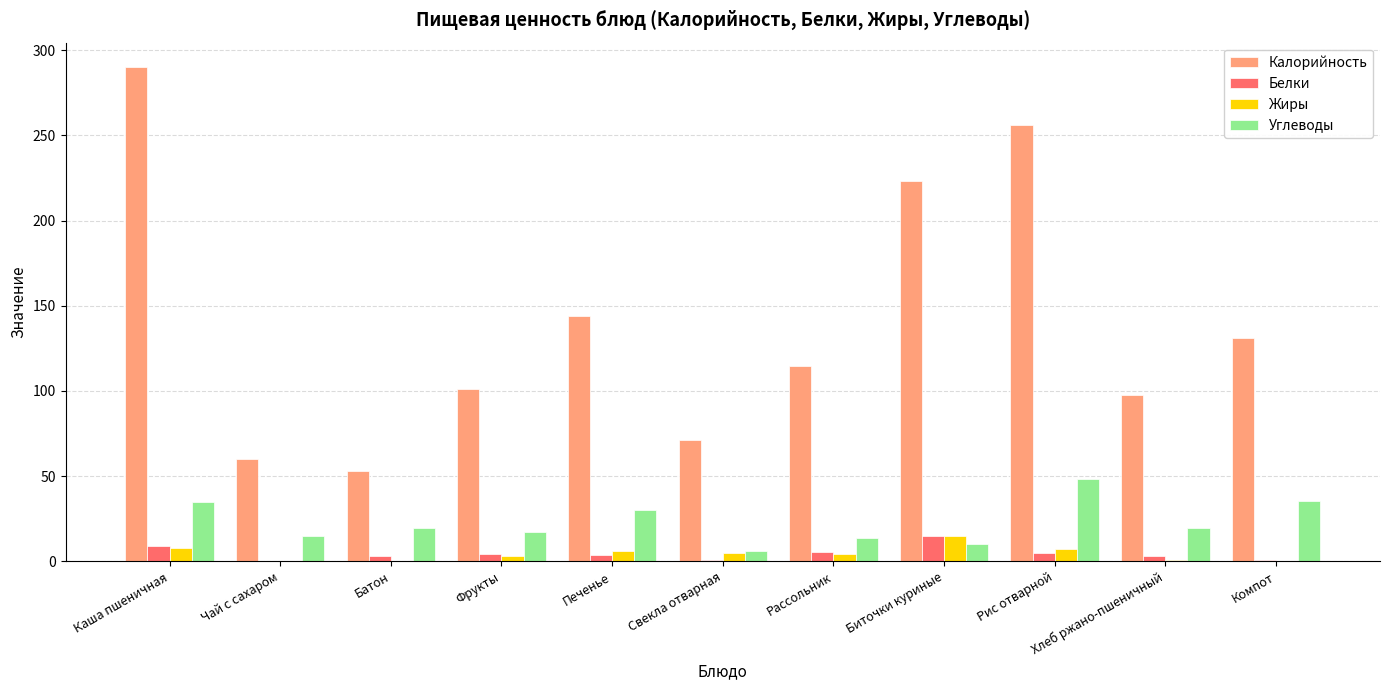

Which series changed the most between Фрукты and Рассольник?

Калорийность